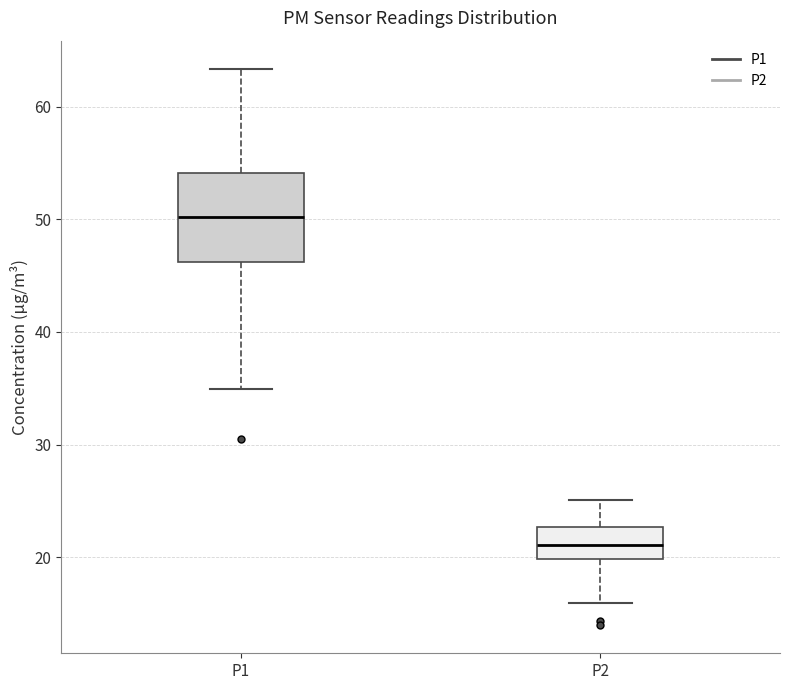

Reading left to right, transcribe this box plot: for each box, give where its median line is, the range the box spans, and where its two whiskers end, as read against the y-axis. The values are not printed on the chart, so give them approximately, as read against the axis.

P1: median 50, box 46 to 54, whiskers 35 to 63
P2: median 21, box 20 to 23, whiskers 16 to 25